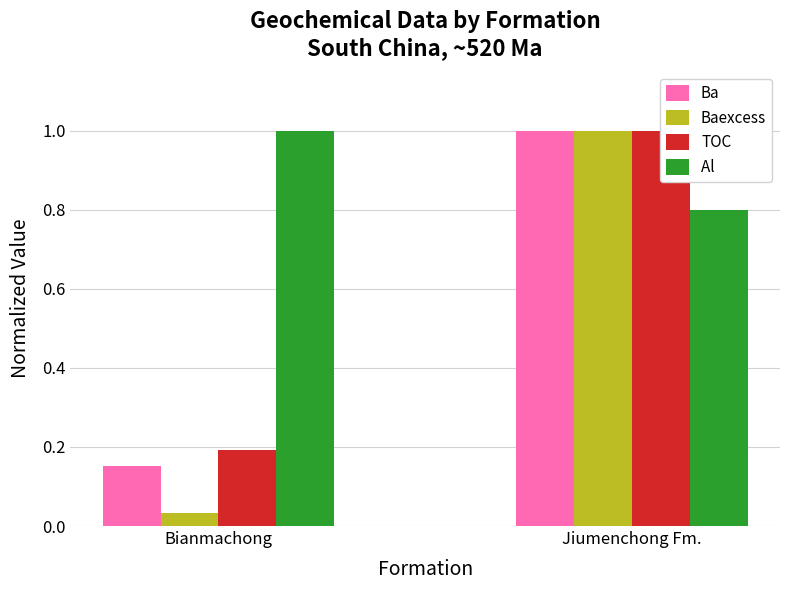

Are the bars grouped side by side (vs. stacked)?

Yes